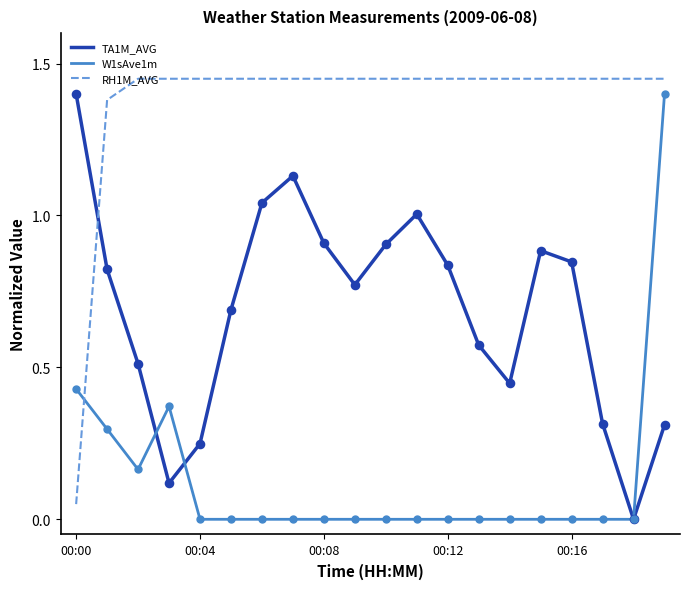

At how many categories does at least one series exceed 0?

20